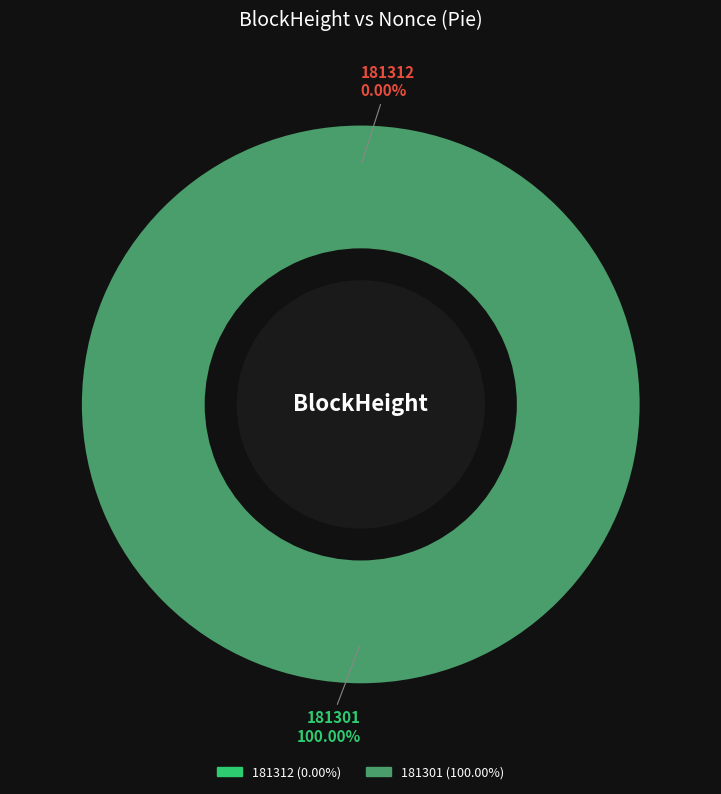

Combined, what portion of the pie is 181312 and 181301?

100.0%